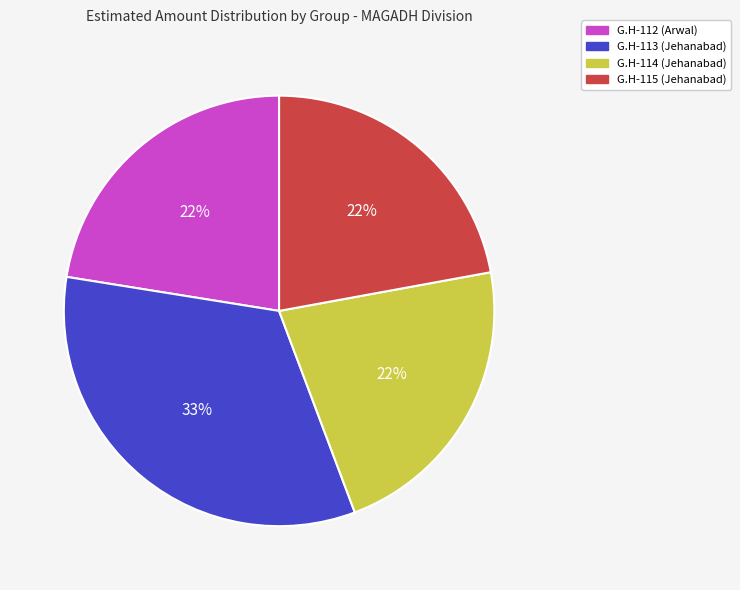

To the nearest percent, what portion does G.H-112 (Arwal) represent?

22%